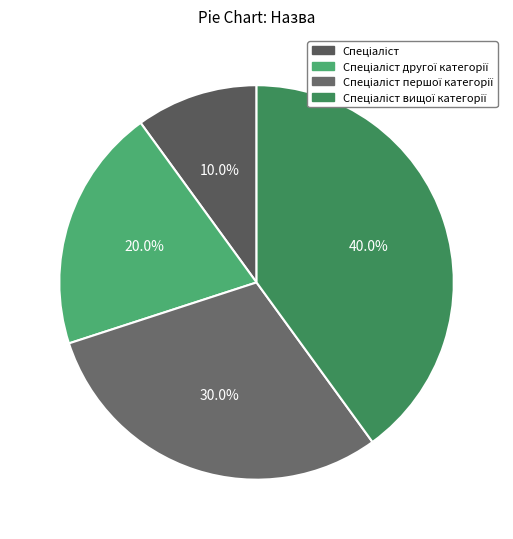

To the nearest percent, what is the difference between the largest and smallest slice percentages?

30%